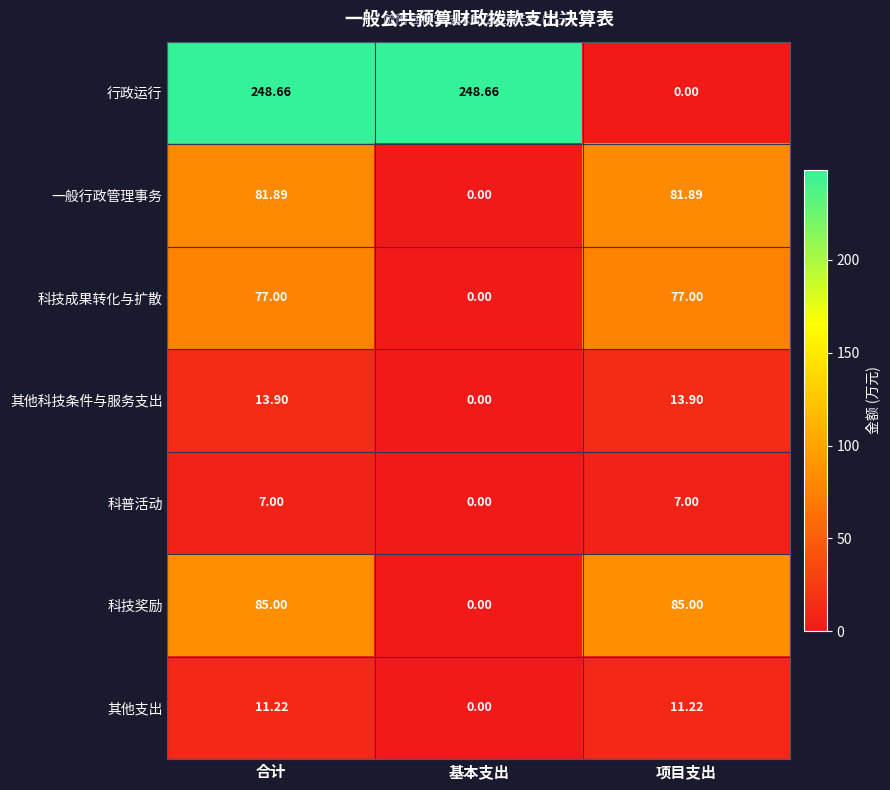

At which category is the sum across all series the highest?

合计